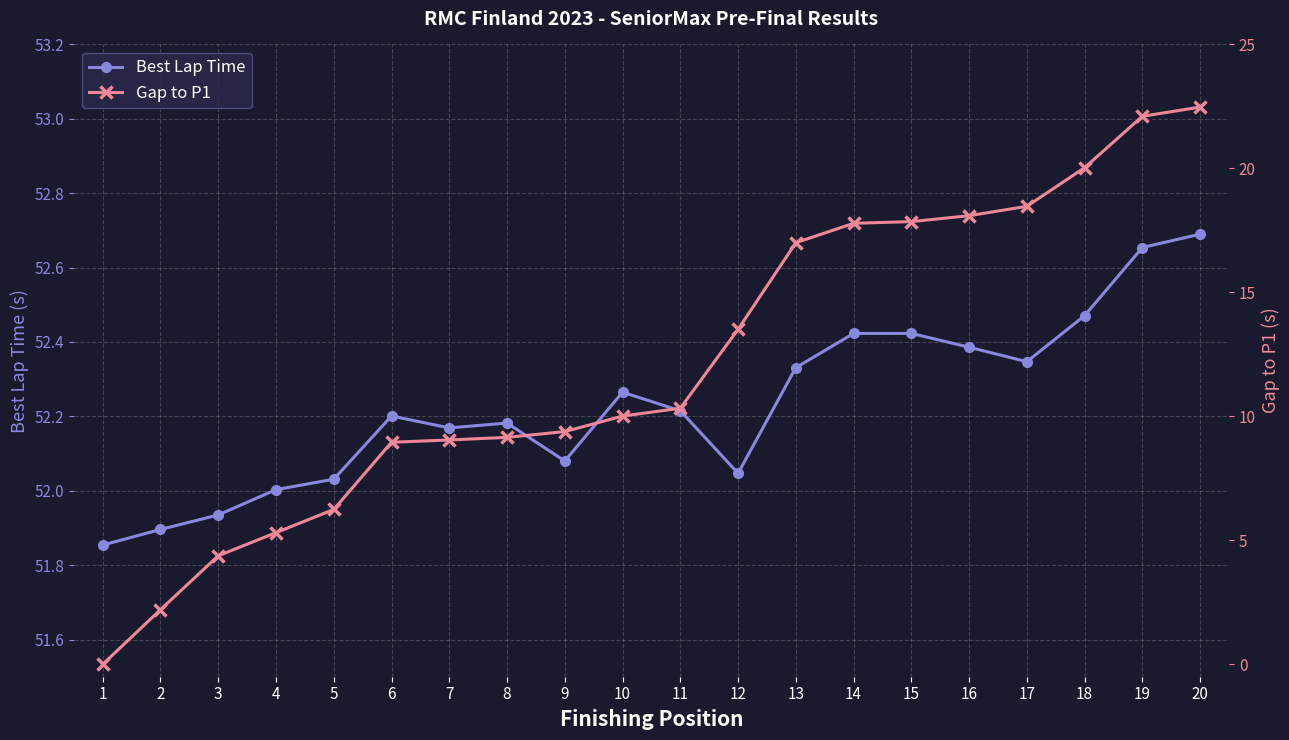

List the labels in order of Gap to P1 value, smallest first.

1, 2, 3, 4, 5, 6, 7, 8, 9, 10, 11, 12, 13, 14, 15, 16, 17, 18, 19, 20